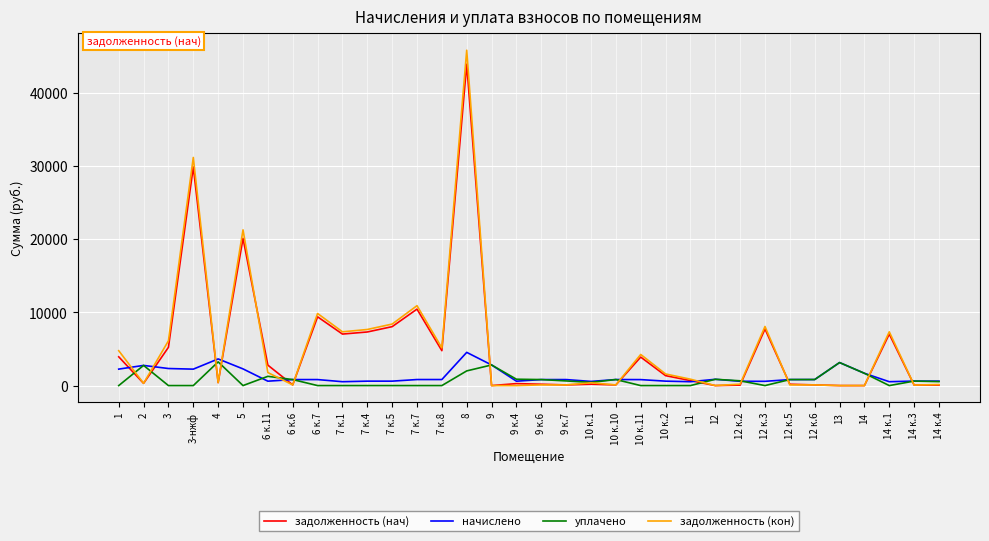

What is the difference between the highest and lowest values at 3?

6124.2